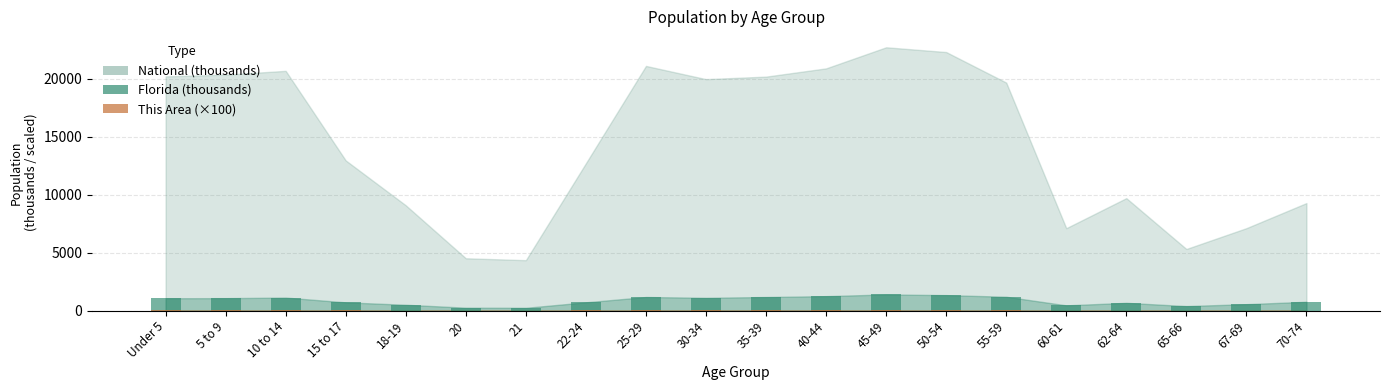

The value of Florida at 25-29 is 1179.2. True or false?

True